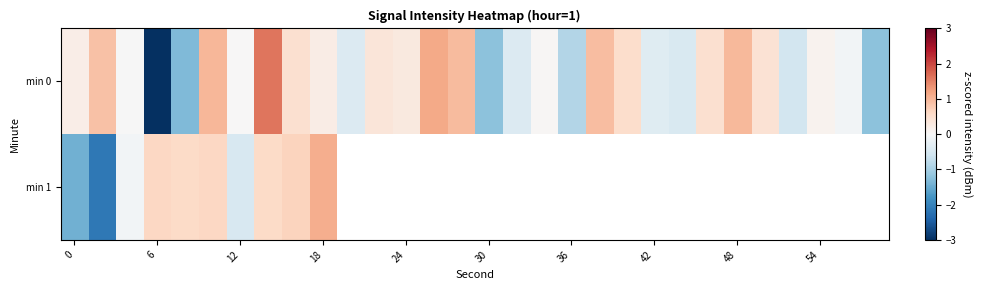

What is the spread (max minus min) of values at 12?

0.1